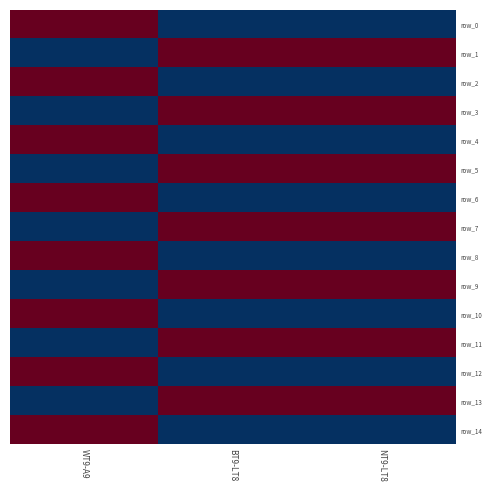

What is the total value across all series at WT9-A9?

194